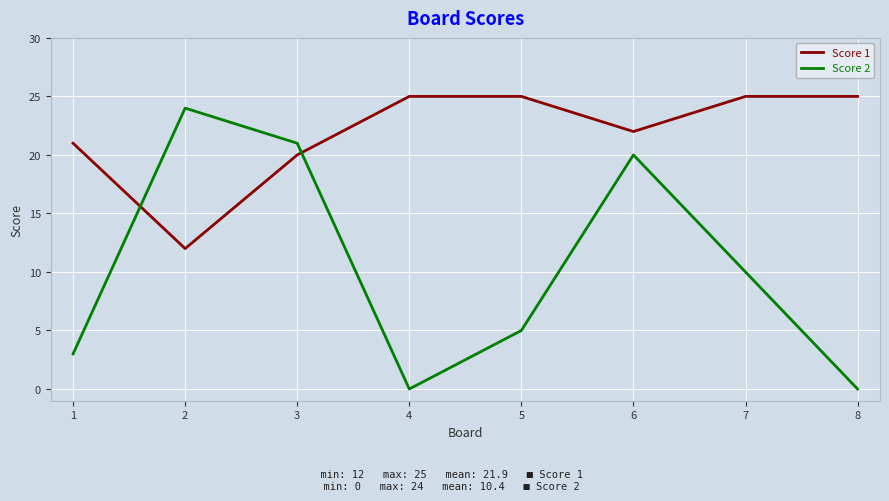

Rank the series by their maximum value, from highest to lowest.

Score 1, Score 2